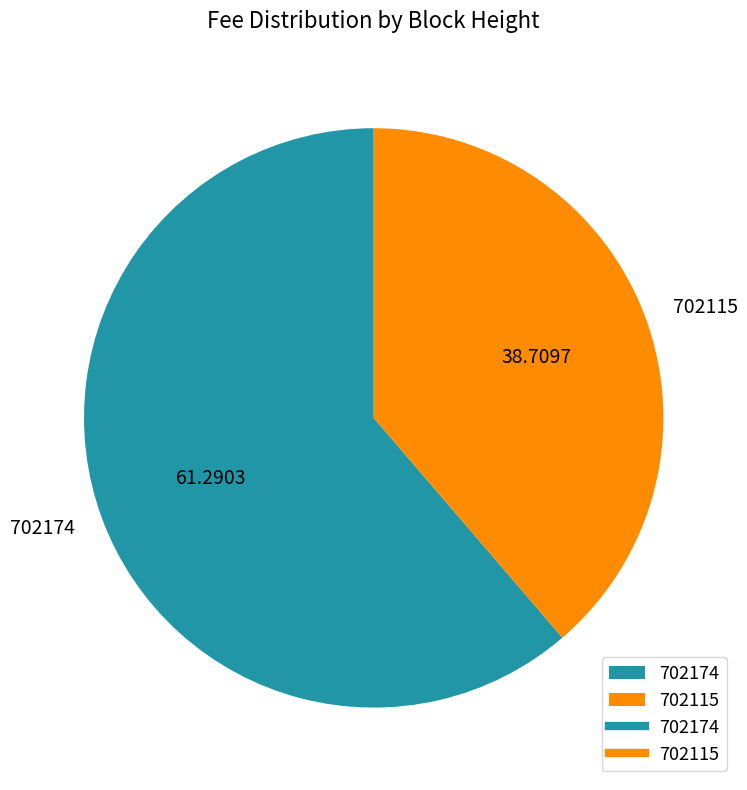

Which category has the biggest portion of the pie?

702174